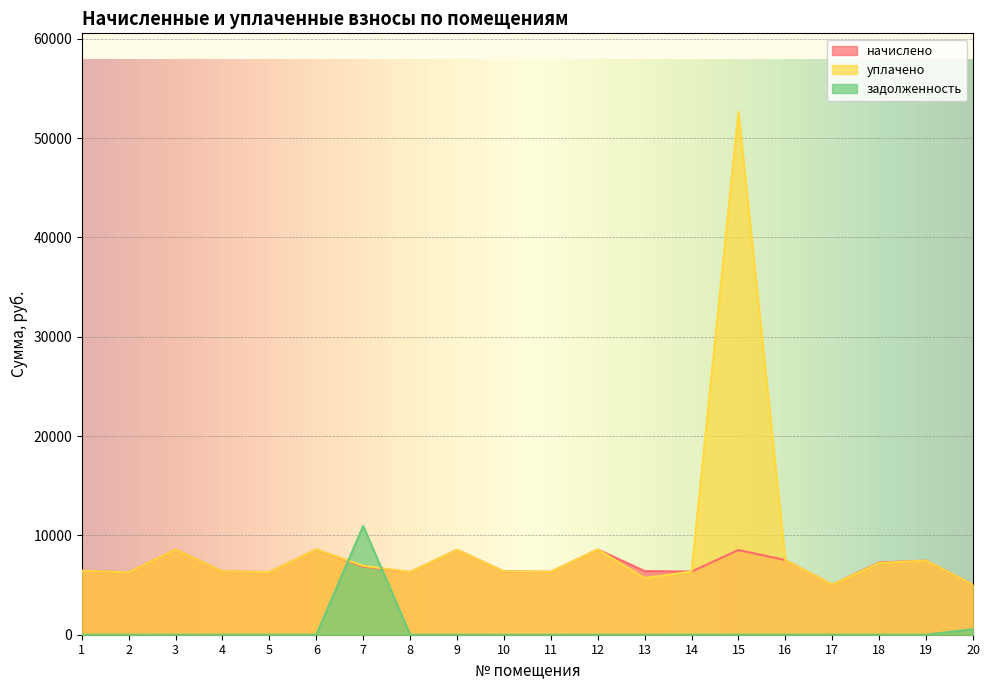

Which series has the largest range (max minus min)?

уплачено